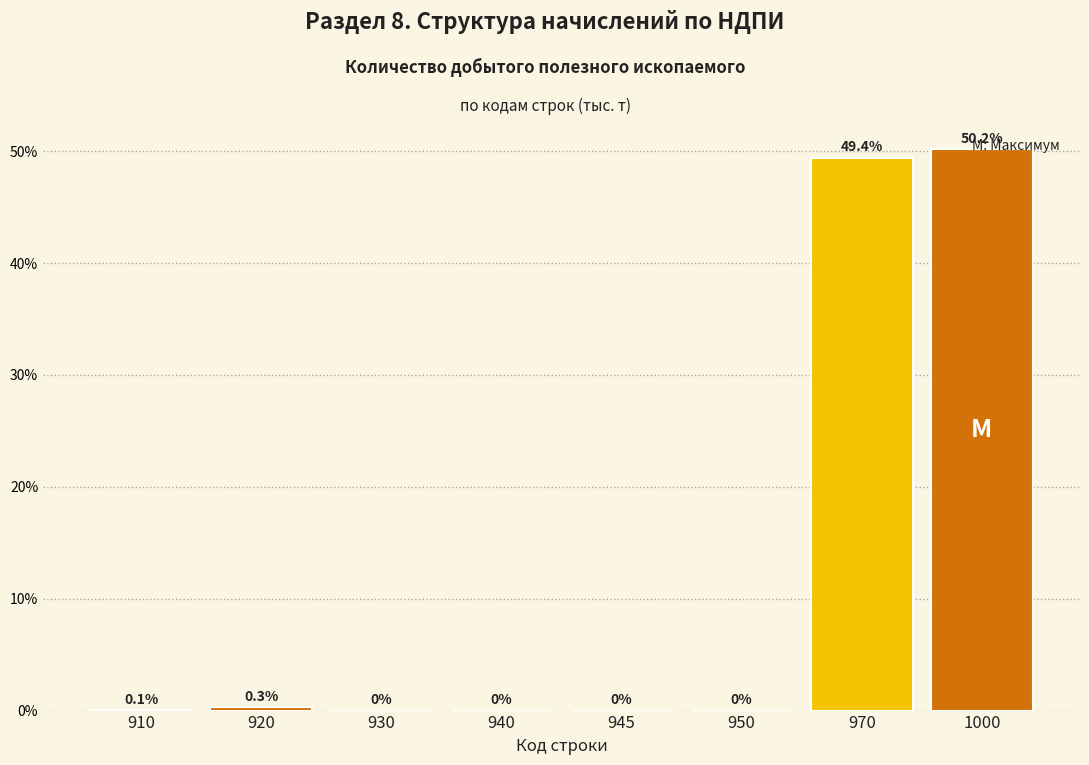

Between 1000 and 920, which is larger?

1000